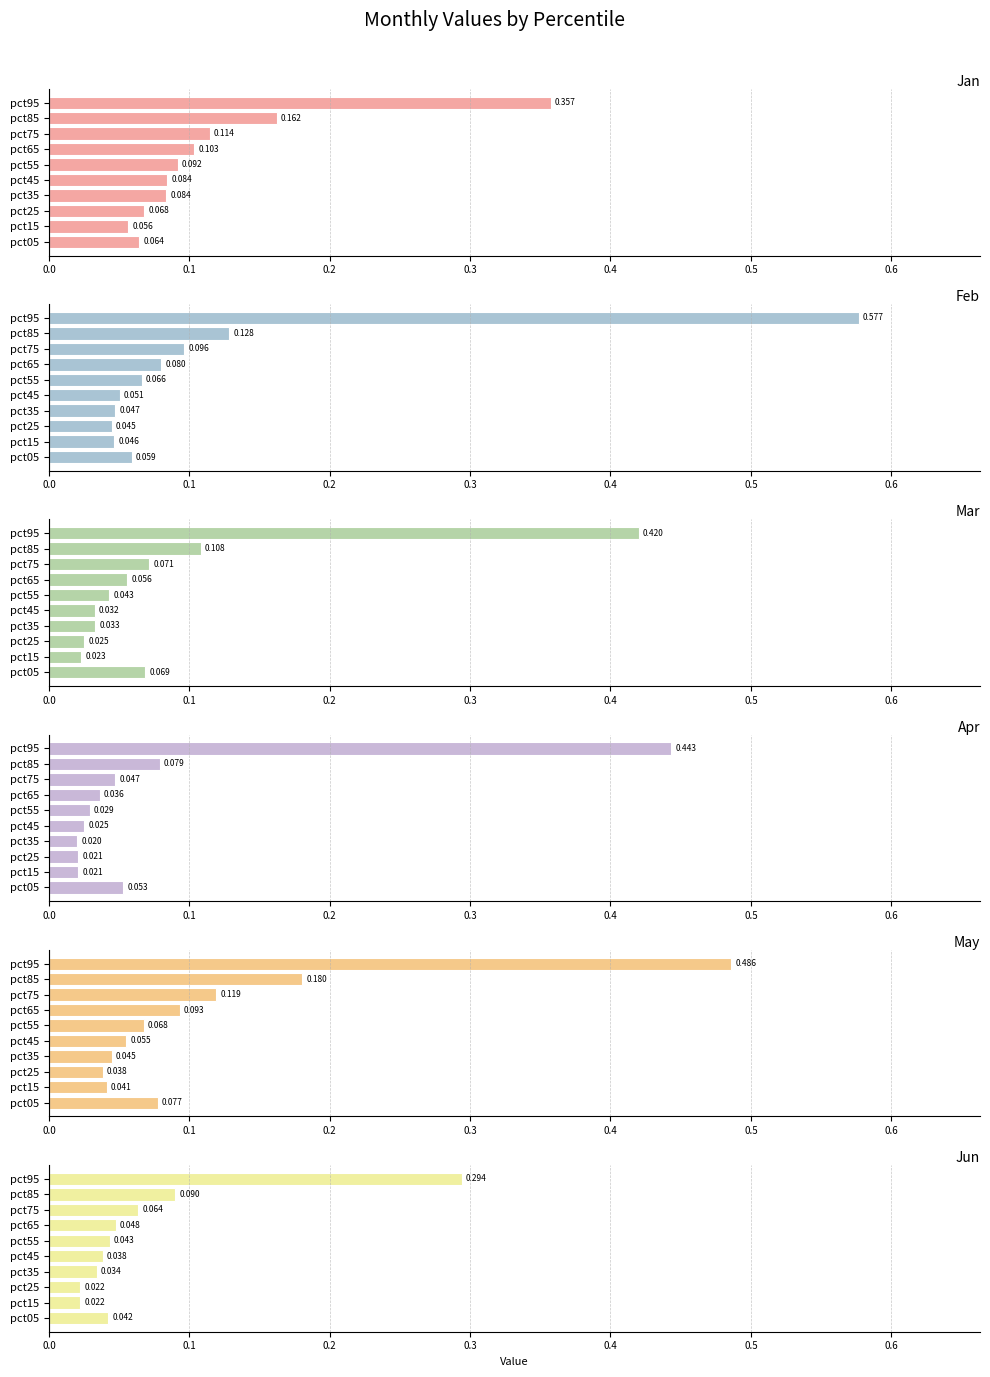

Which has a higher value, pct95 or pct55?

pct95